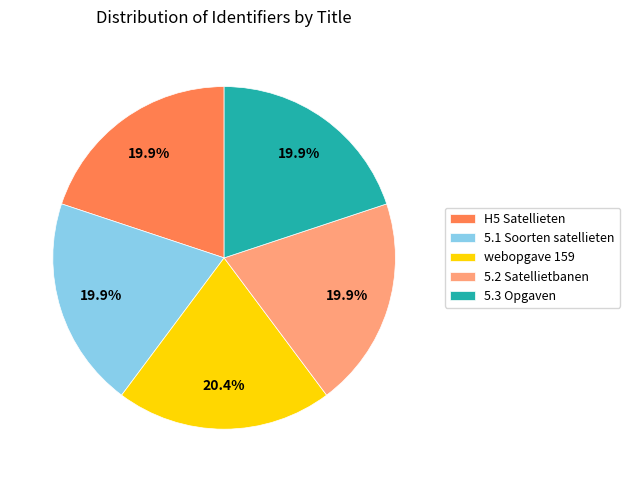

What is the ratio of the value at 5.3 Opgaven to the value at H5 Satellieten?

1.0